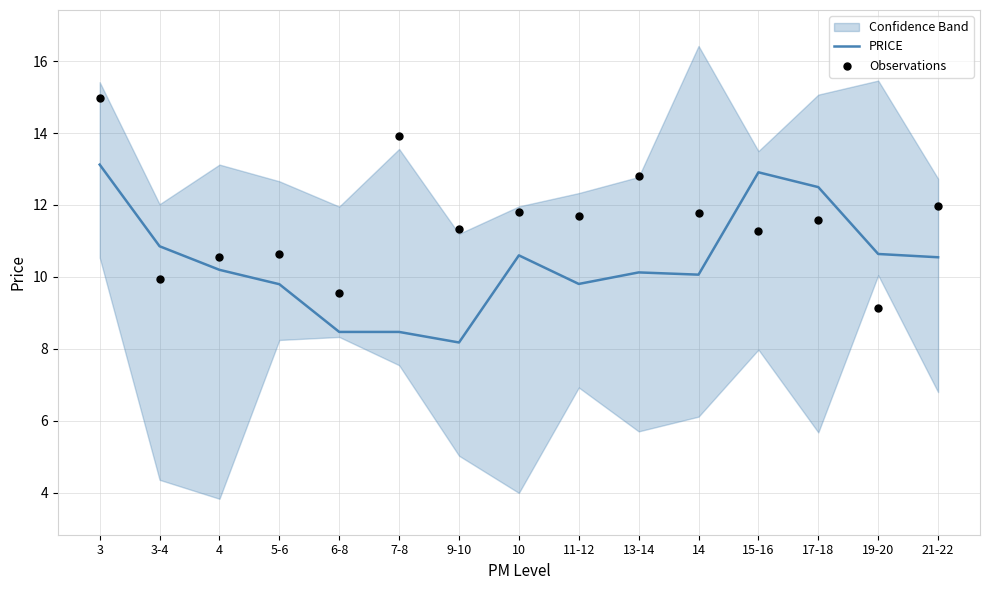

Is it true that PRICE equals 13.8 at 10?

False